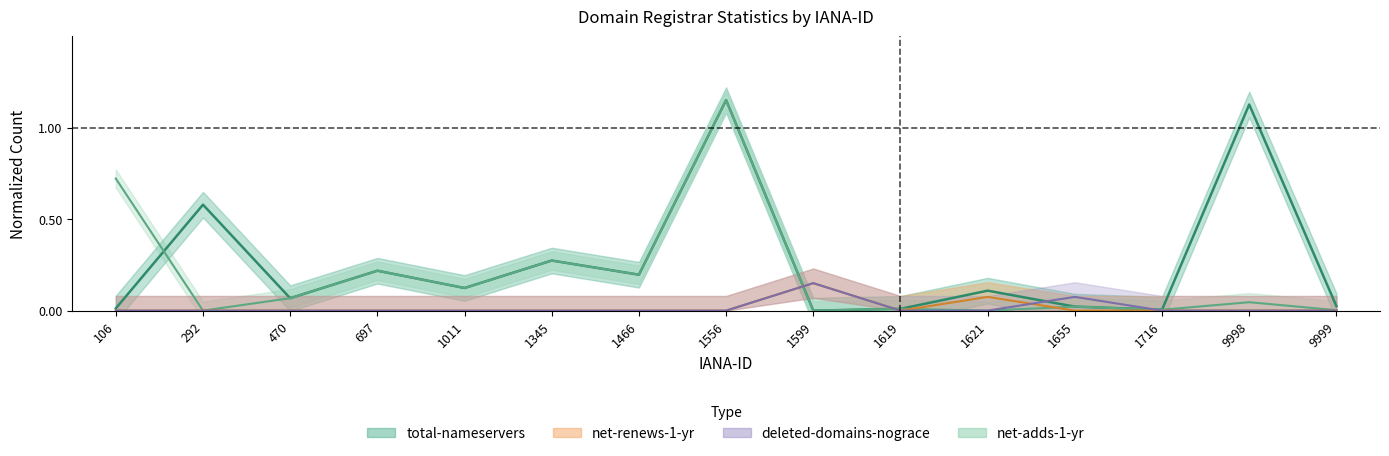

What is the value of the total-nameservers point at the 6th from the left?

0.3